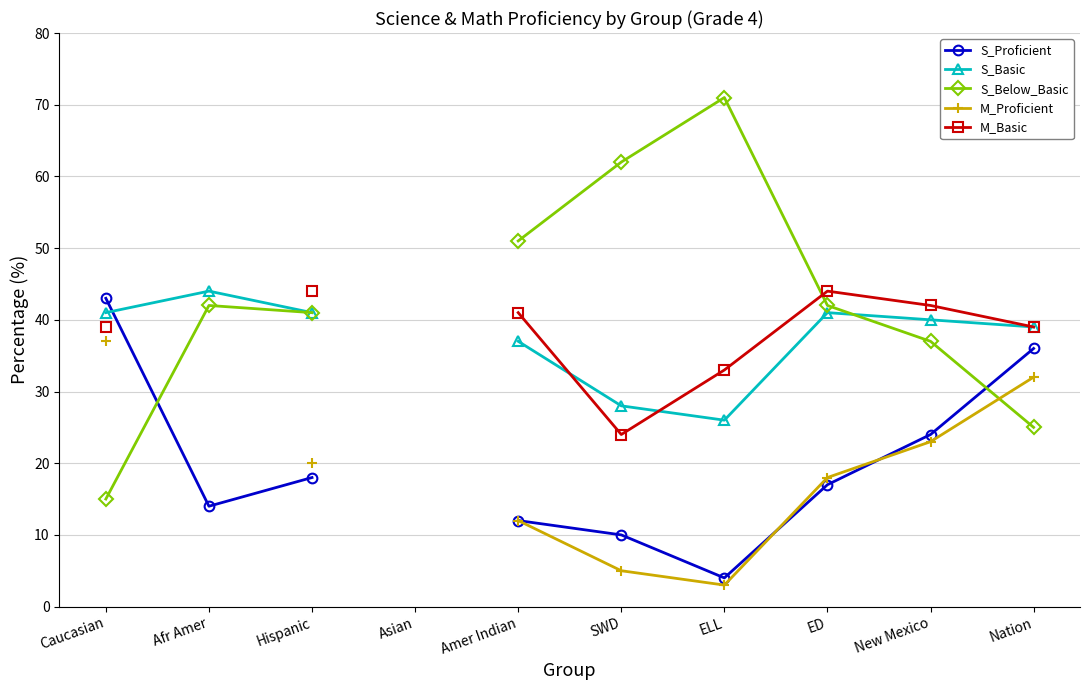

How many distinct data groups are displayed?

5